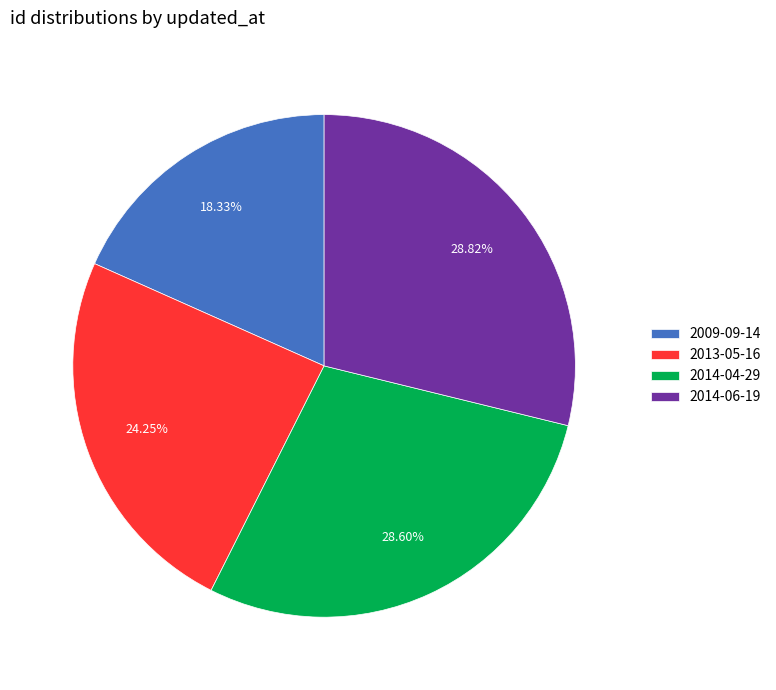

Is the sum of 2014-04-29 and 2014-06-19 greater than half?

Yes